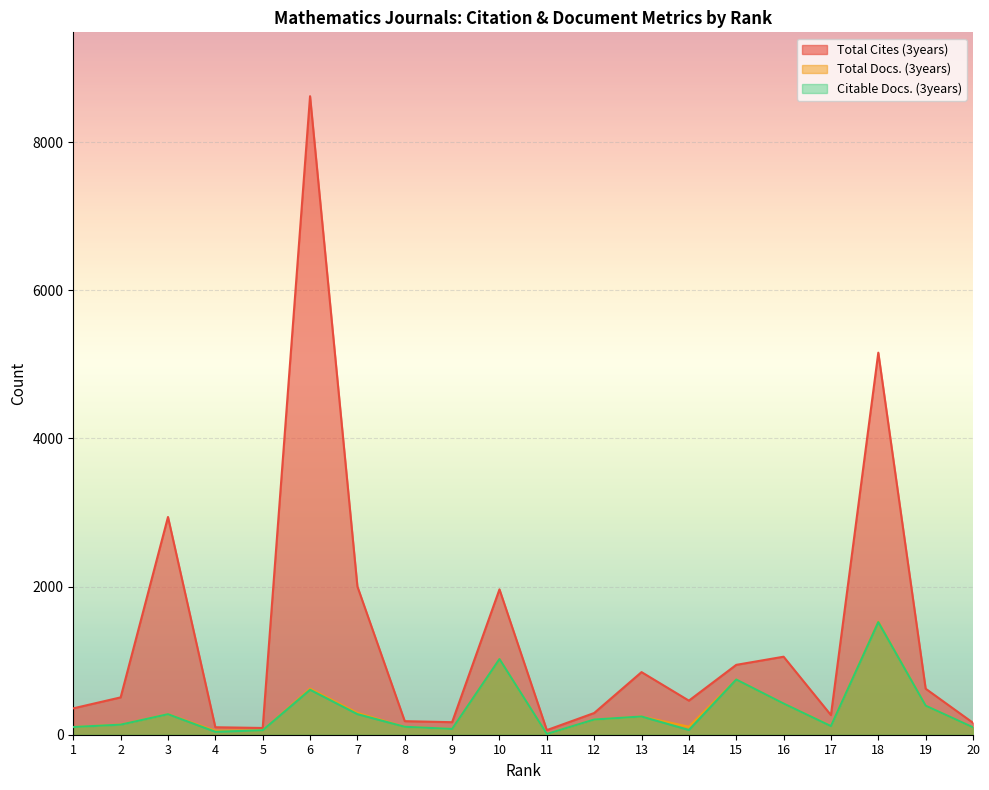

How many values in the Citable Docs. (3years) series exceed 205?

9